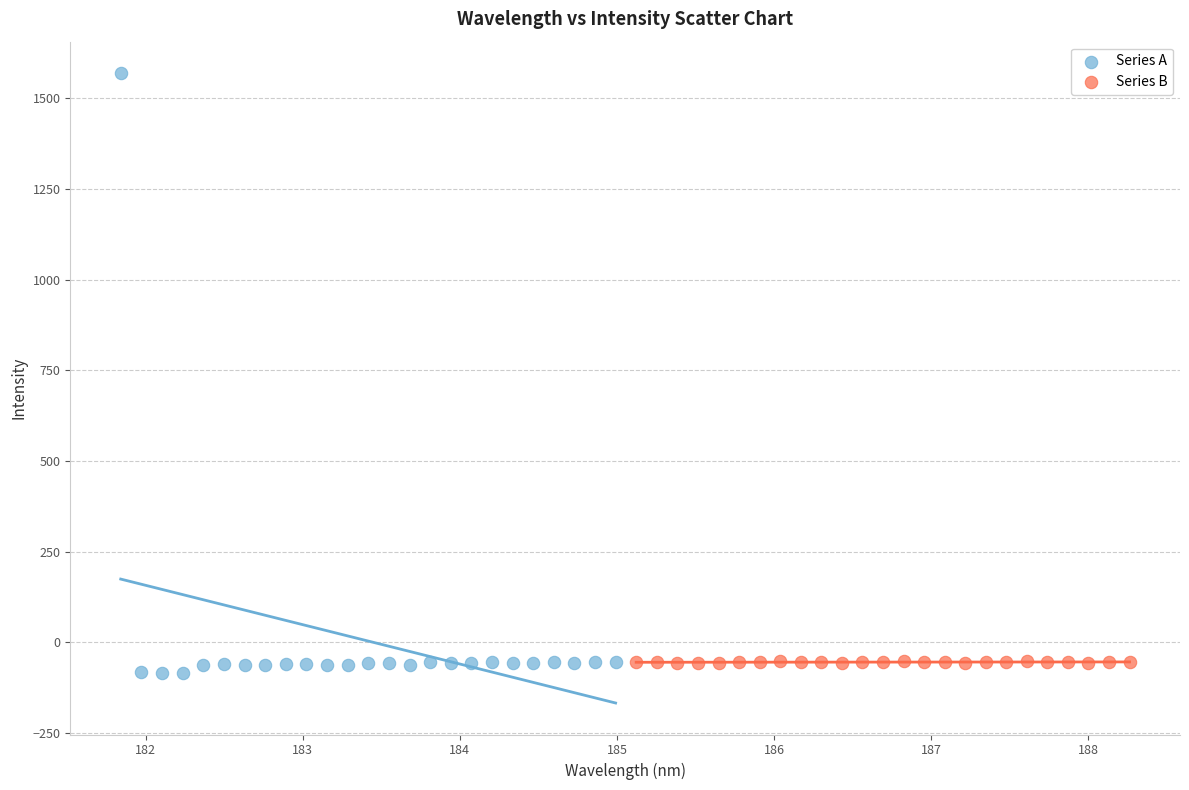

What are all the series names shown in the legend?

Series A, Series B